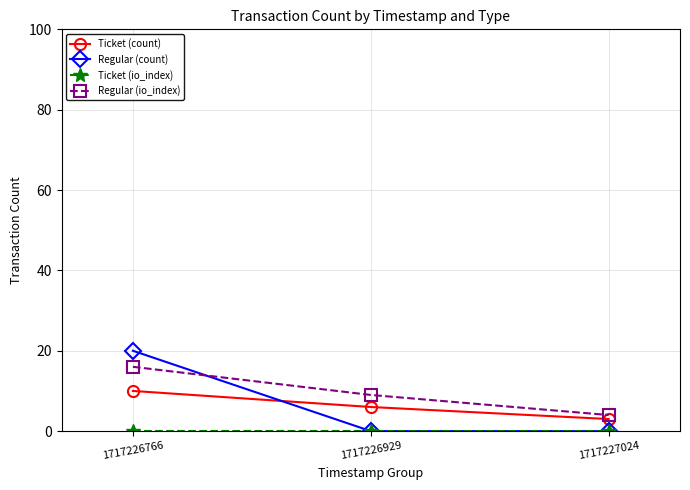

Which category has the highest value across all series?

1717226766